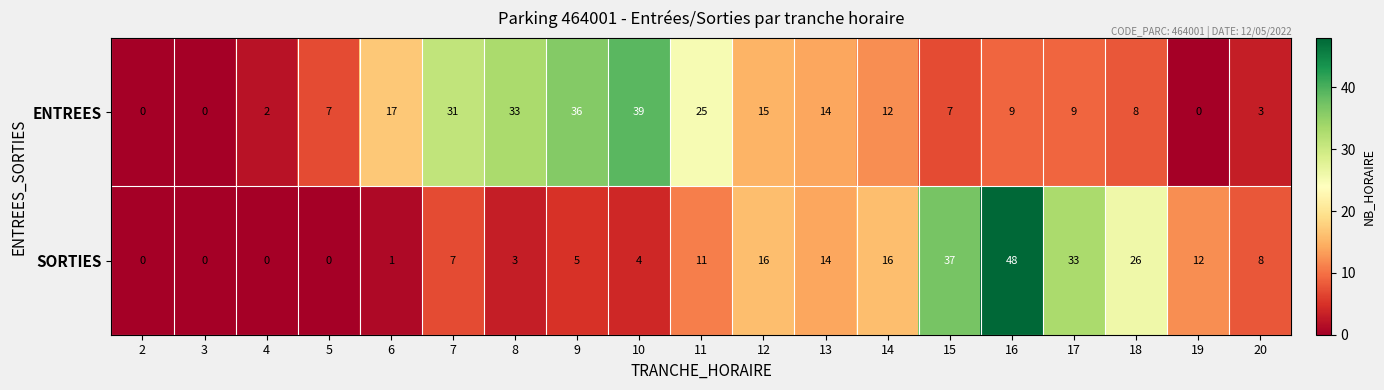

Rank the series by their average value, from highest to lowest.

ENTREES, SORTIES